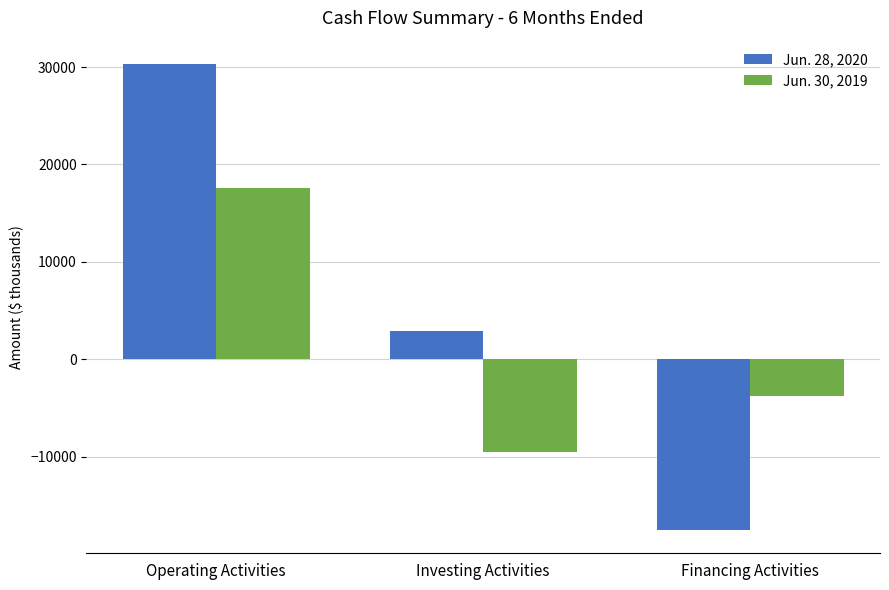

Where does the Jun. 28, 2020 series first go above 2902?

Operating Activities